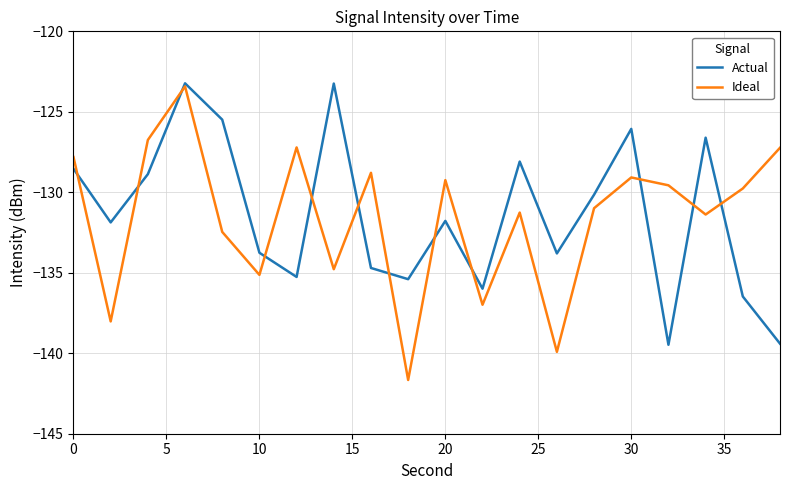

What is the greatest value displayed?

-123.2